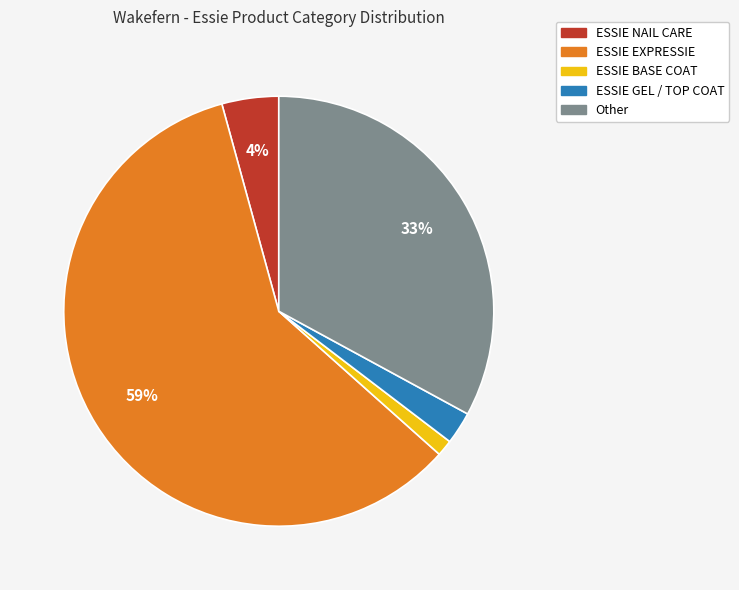

Which has a higher value, ESSIE EXPRESSIE or ESSIE NAIL CARE?

ESSIE EXPRESSIE